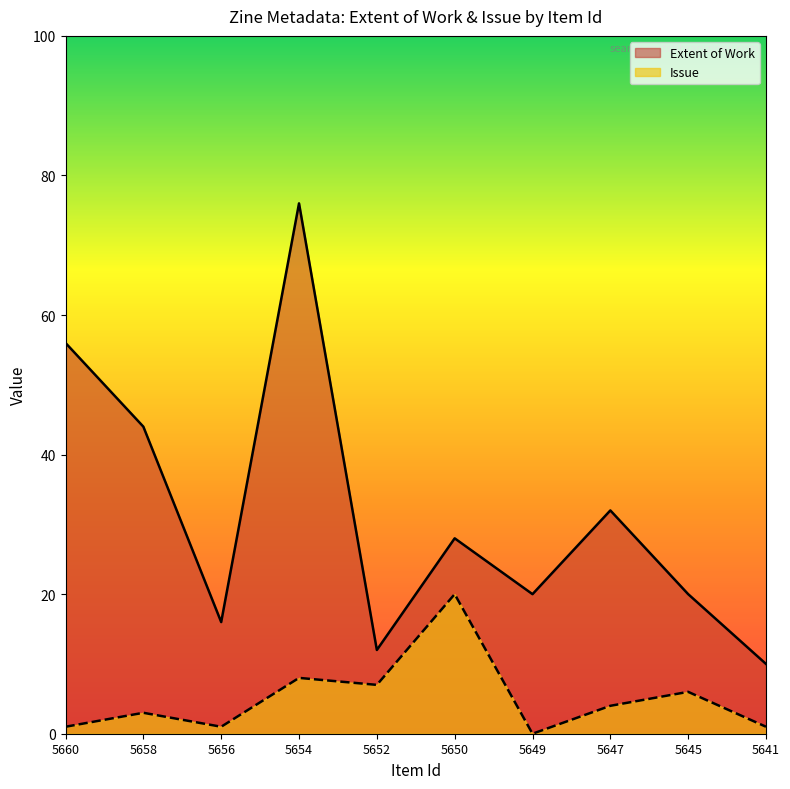

Reading right to left, what are all the values shown in this chart?

Extent of Work: 5641=10	5645=20	5647=32	5649=20	5650=28	5652=12	5654=76	5656=16	5658=44	5660=56
Issue: 5641=1	5645=6	5647=4	5649=0	5650=20	5652=7	5654=8	5656=1	5658=3	5660=1